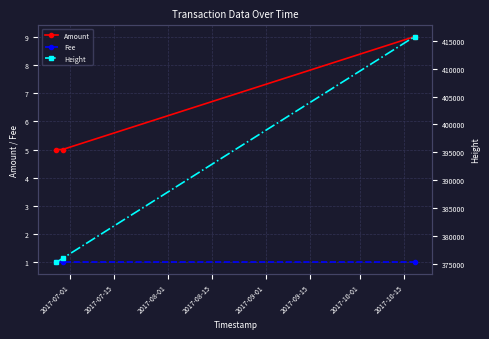

What is the value of the Fee point at the 3rd from the left?

1